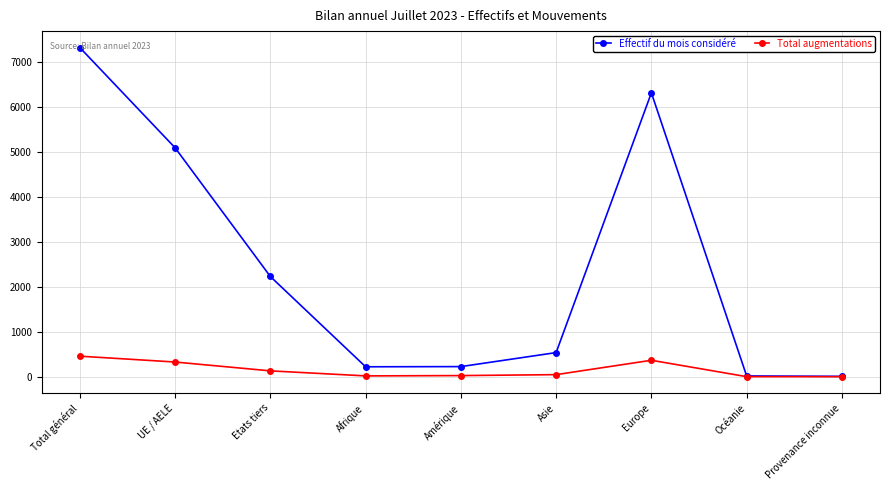

Which series has the largest range (max minus min)?

Effectif du mois considéré